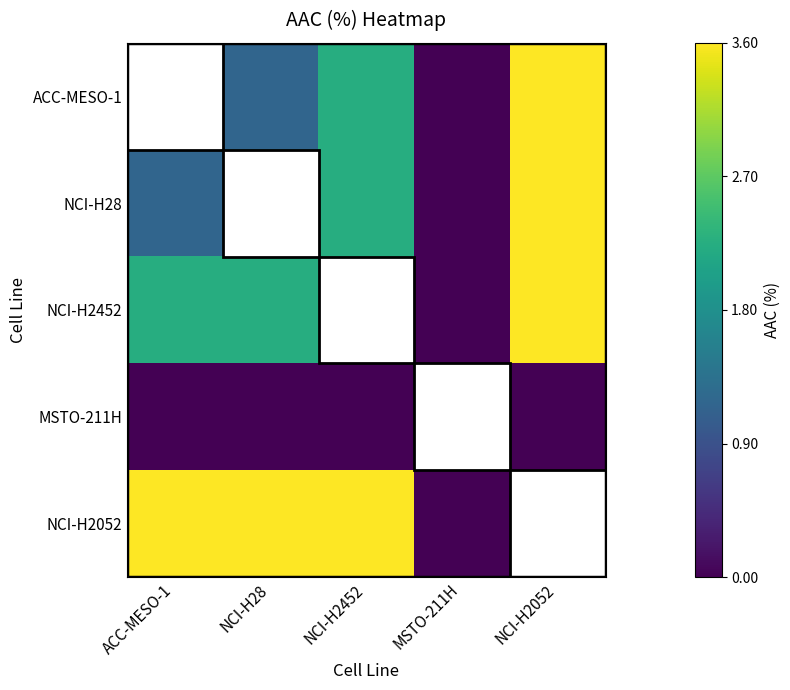

Reading right to left, list all the values displayed in this chart.

ACC-MESO-1: NCI-H2052=3.6	MSTO-211H=0.0	NCI-H2452=2.2	NCI-H28=1.2	ACC-MESO-1=1.5
NCI-H28: NCI-H2052=3.6	MSTO-211H=0.0	NCI-H2452=2.2	NCI-H28=1.5	ACC-MESO-1=1.2
NCI-H2452: NCI-H2052=3.6	MSTO-211H=0.0	NCI-H2452=2.2	NCI-H28=2.2	ACC-MESO-1=2.2
MSTO-211H: NCI-H2052=0.0	MSTO-211H=0.0	NCI-H2452=0.0	NCI-H28=0.0	ACC-MESO-1=0.0
NCI-H2052: NCI-H2052=3.6	MSTO-211H=0.0	NCI-H2452=3.6	NCI-H28=3.6	ACC-MESO-1=3.6